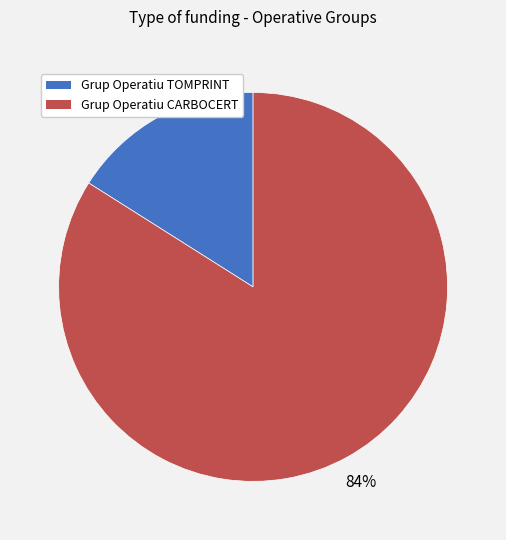

True or false: Grup Operatiu CARBOCERT accounts for 84% of the total.

True